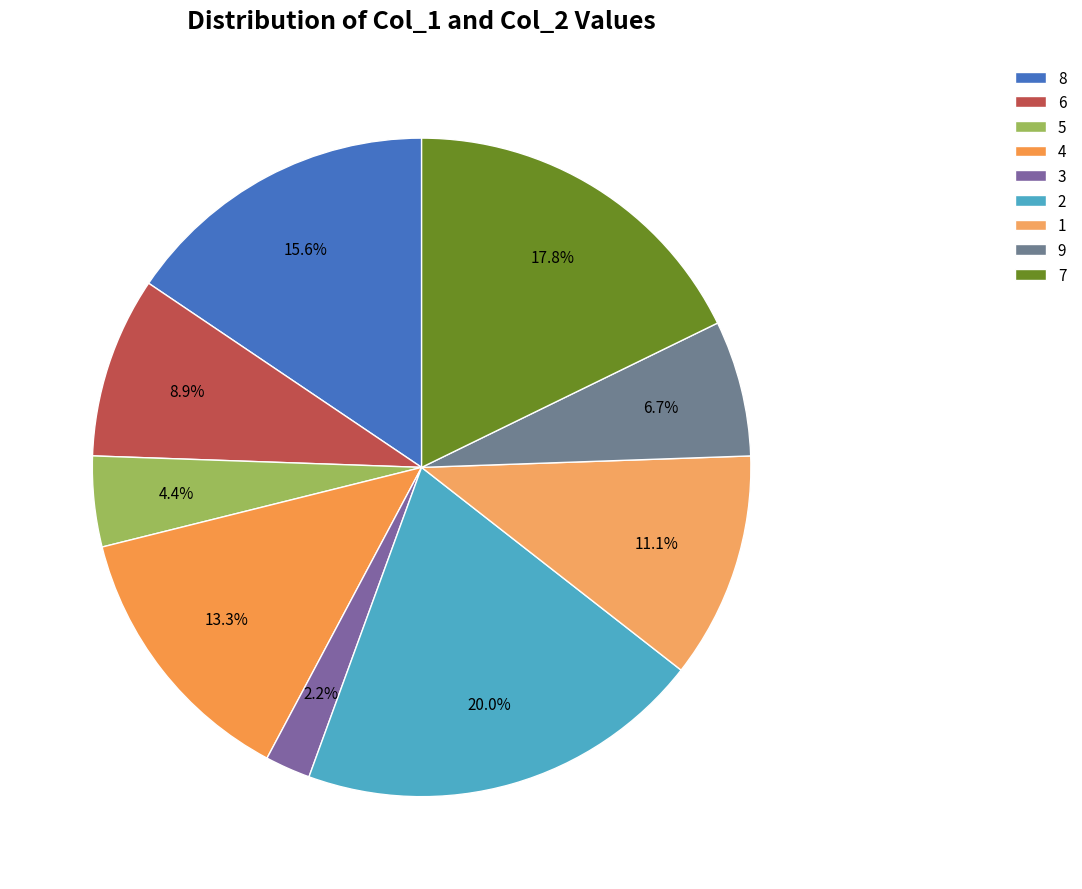

Between 3 and 9, which is larger?

9